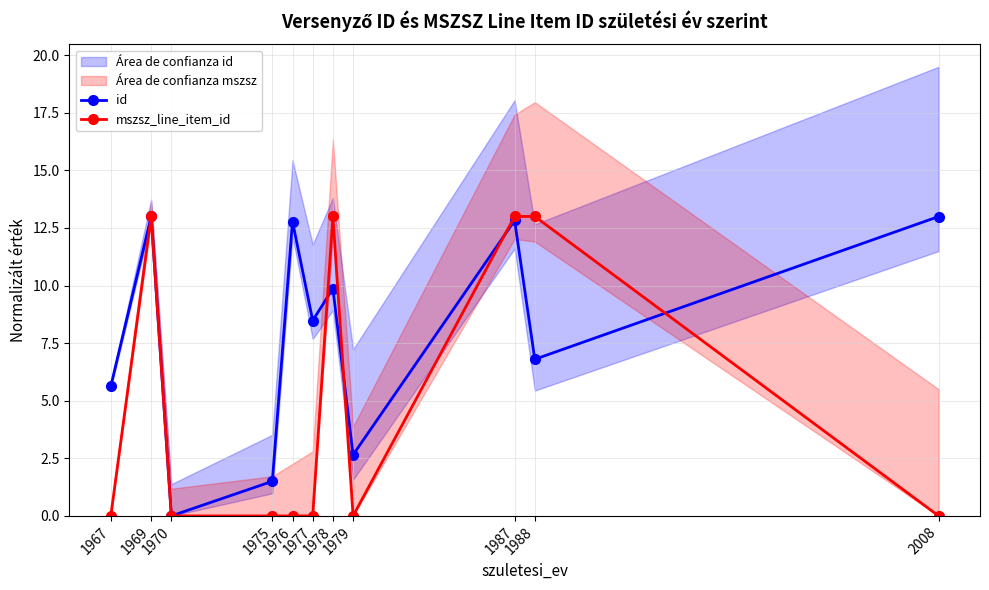

How many interior local valleys does the mszsz_line_item_id series have?

1